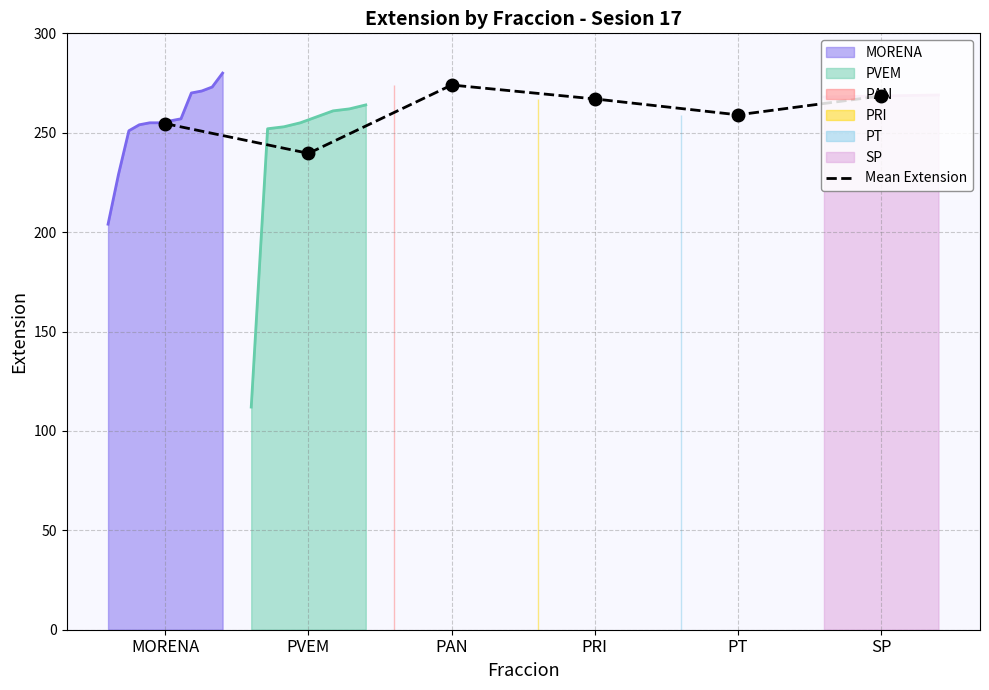

Between SP and PT, which is larger?

SP